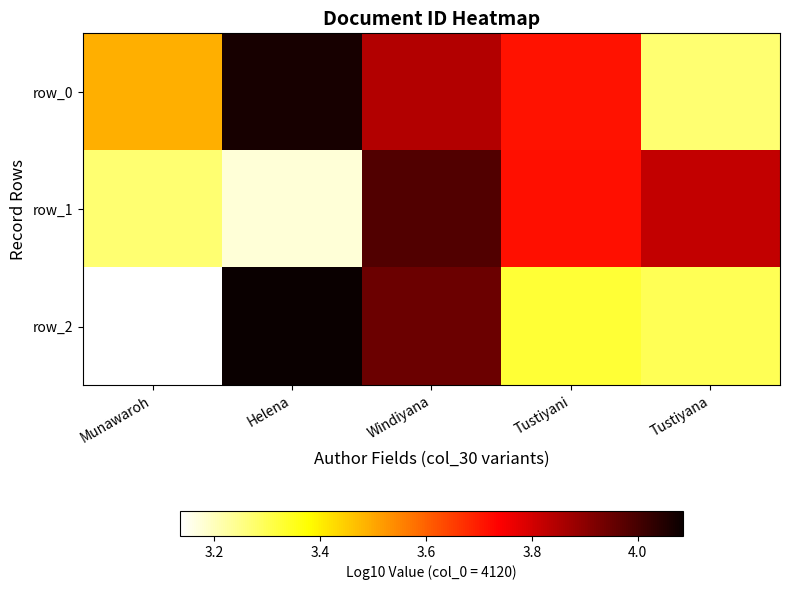

Which category has the highest value across all series?

Helena